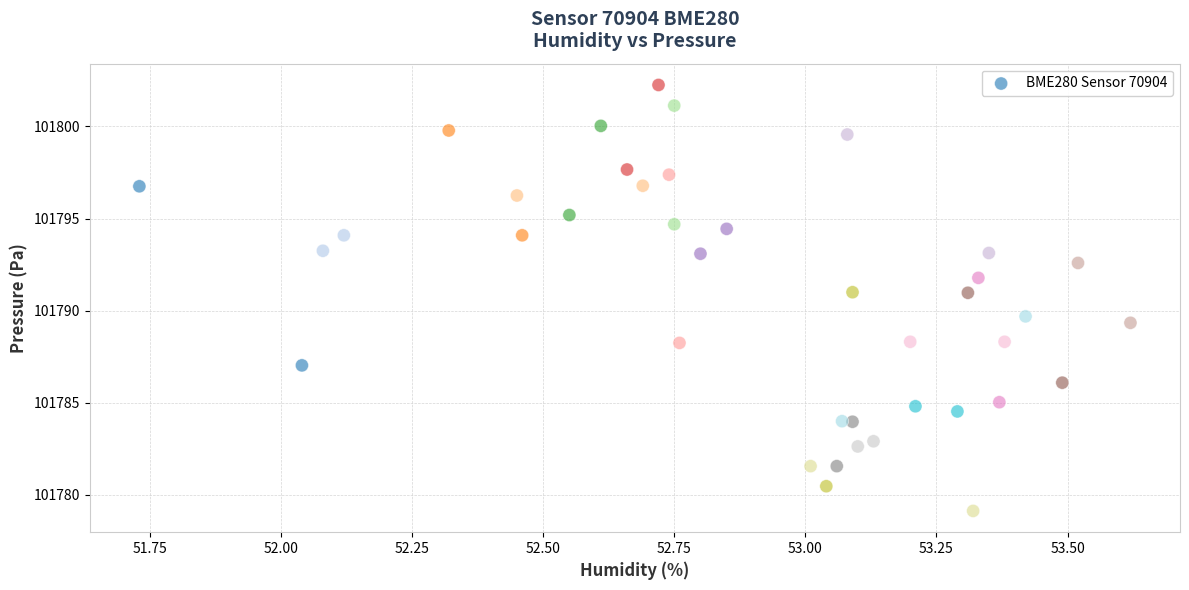

What Y value in the scatter plot is closest to 101790?

101789.7